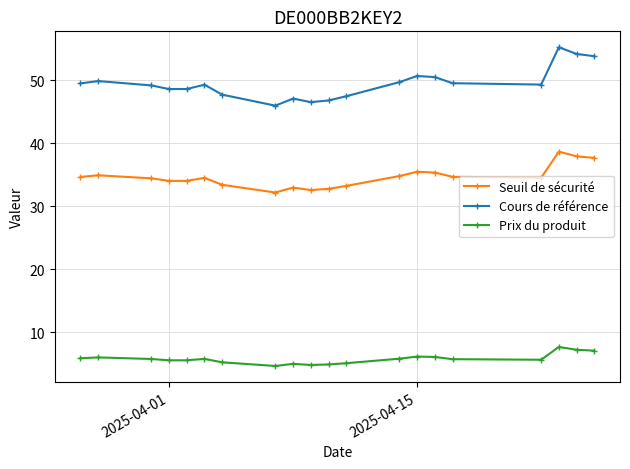

True or false: Seuil de sécurité and Prix du produit cross at least once.

False